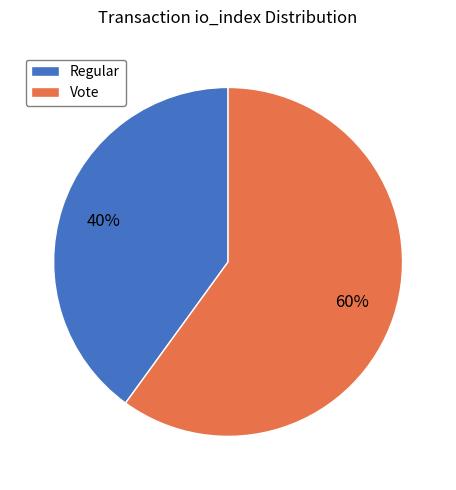

Which category has the smallest portion of the pie?

Regular